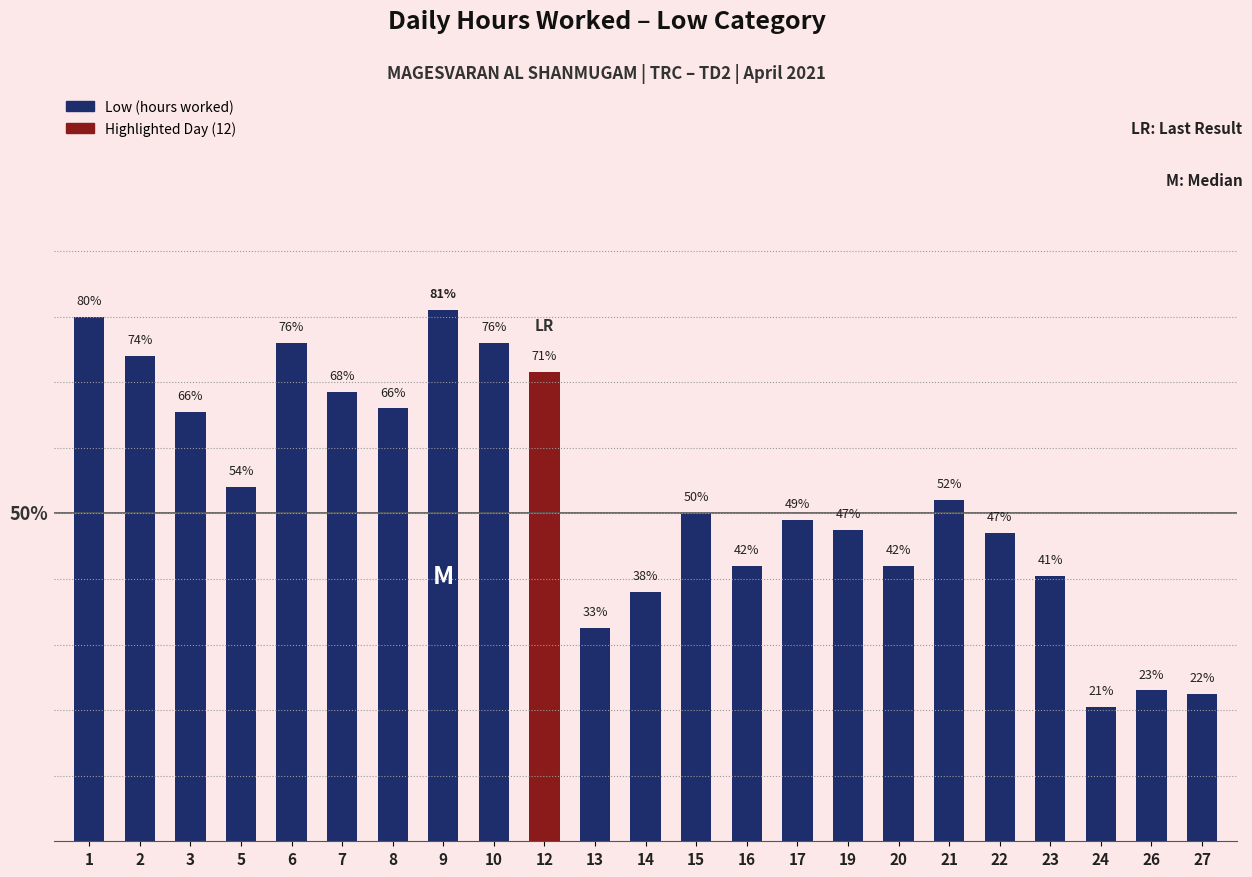

List the labels in order of value, smallest first.

24, 27, 26, 13, 14, 23, 16, 20, 22, 19, 17, 15, 21, 5, 3, 8, 7, 12, 2, 6, 10, 1, 9